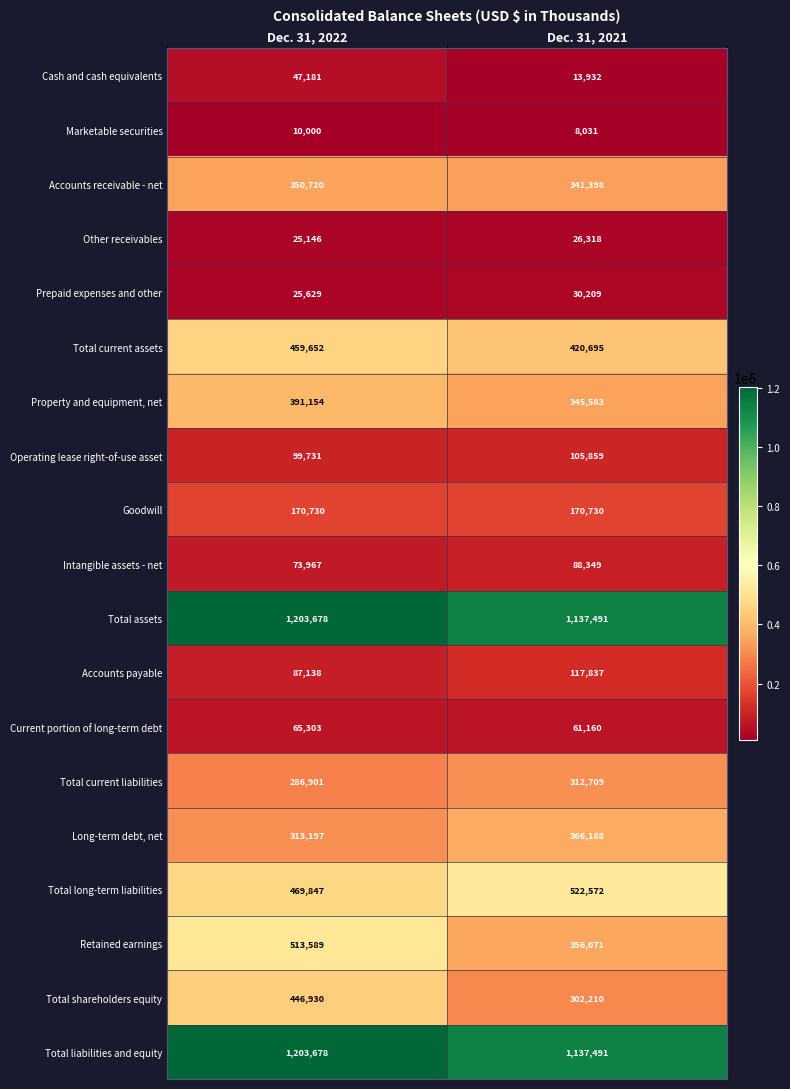

Where is Total liabilities and equity nearest to the value 1170584?

Dec. 31, 2021